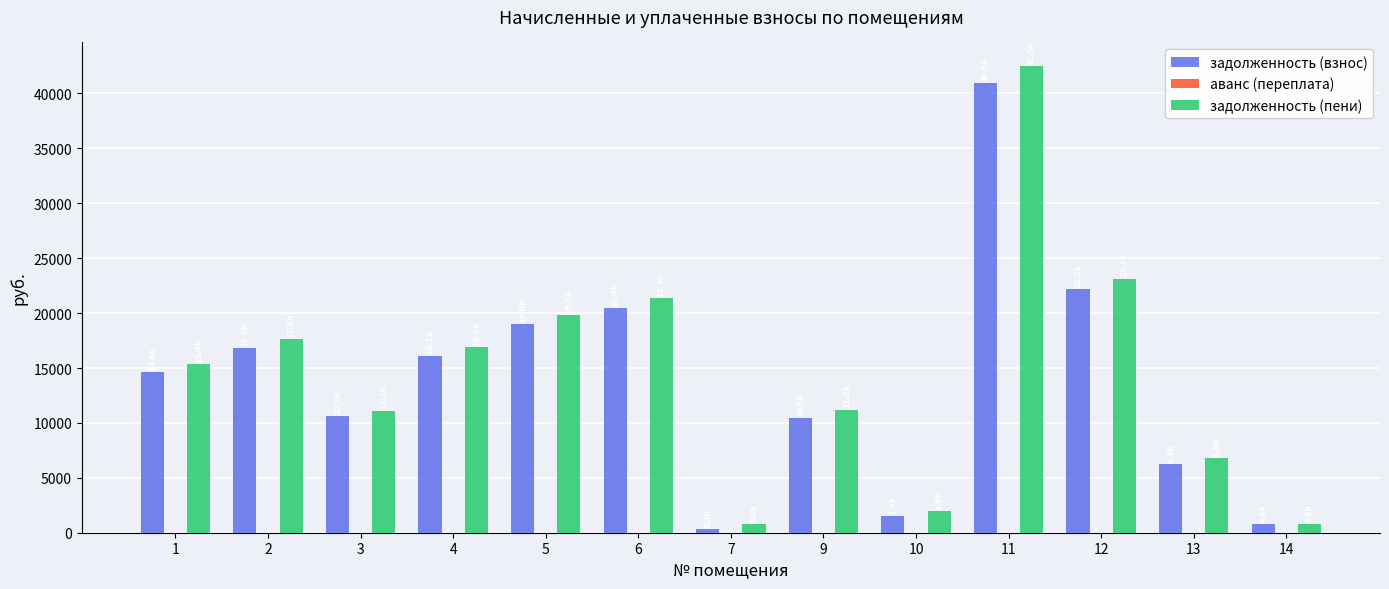

At which category is the sum across all series the highest?

11